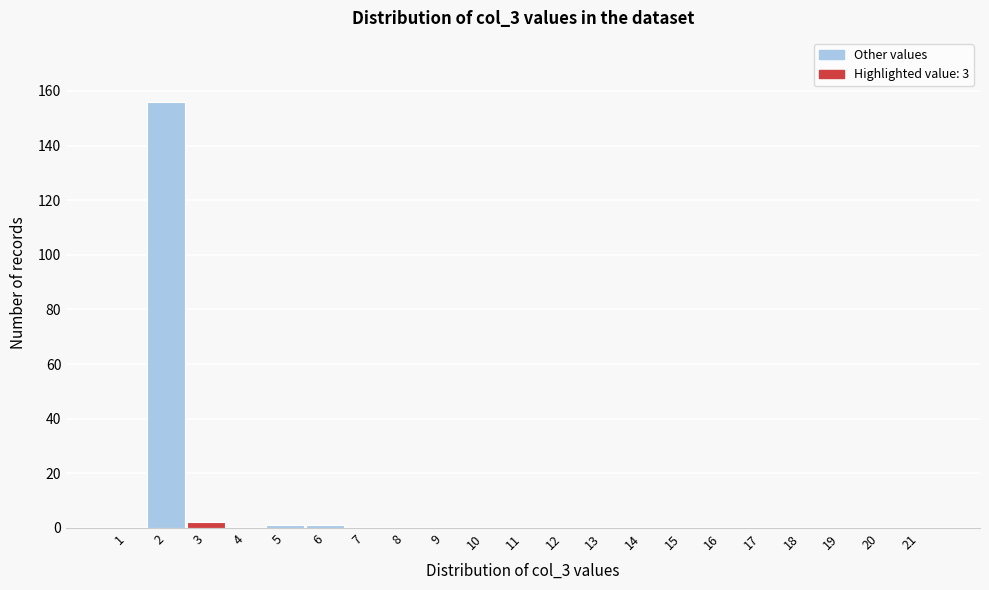

Reading left to right, extract all data points from this chart.

1=0	2=156	3=2	4=0	5=1	6=1	7=0	8=0	9=0	10=0	11=0	12=0	13=0	14=0	15=0	16=0	17=0	18=0	19=0	20=0	21=0